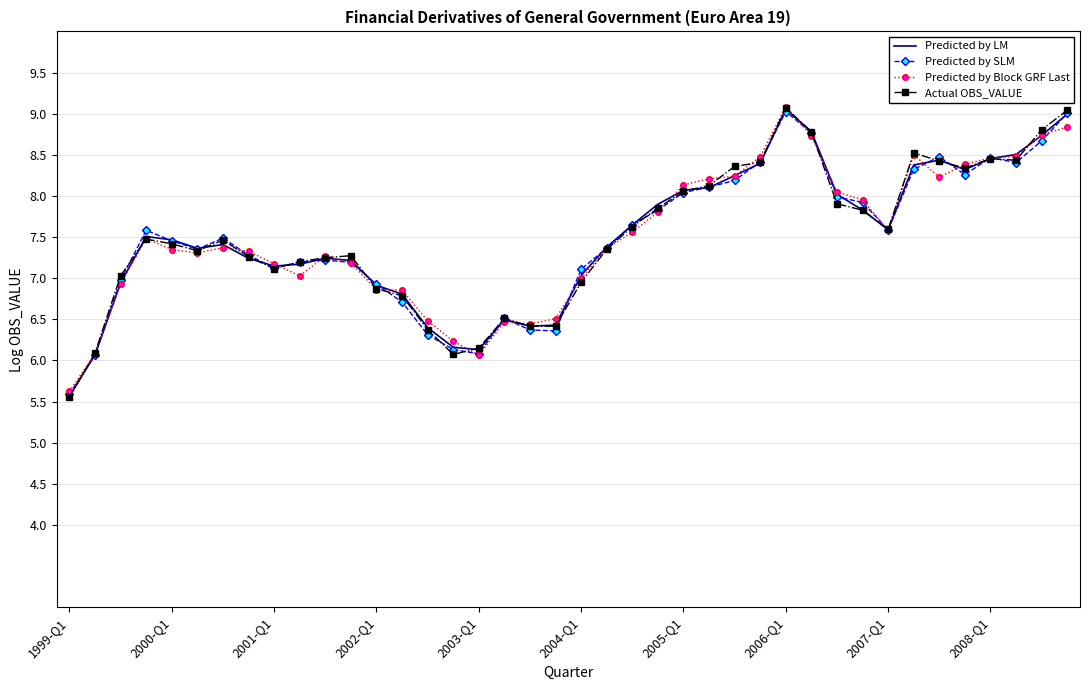

What is the minimum value shown in the chart?

5.6